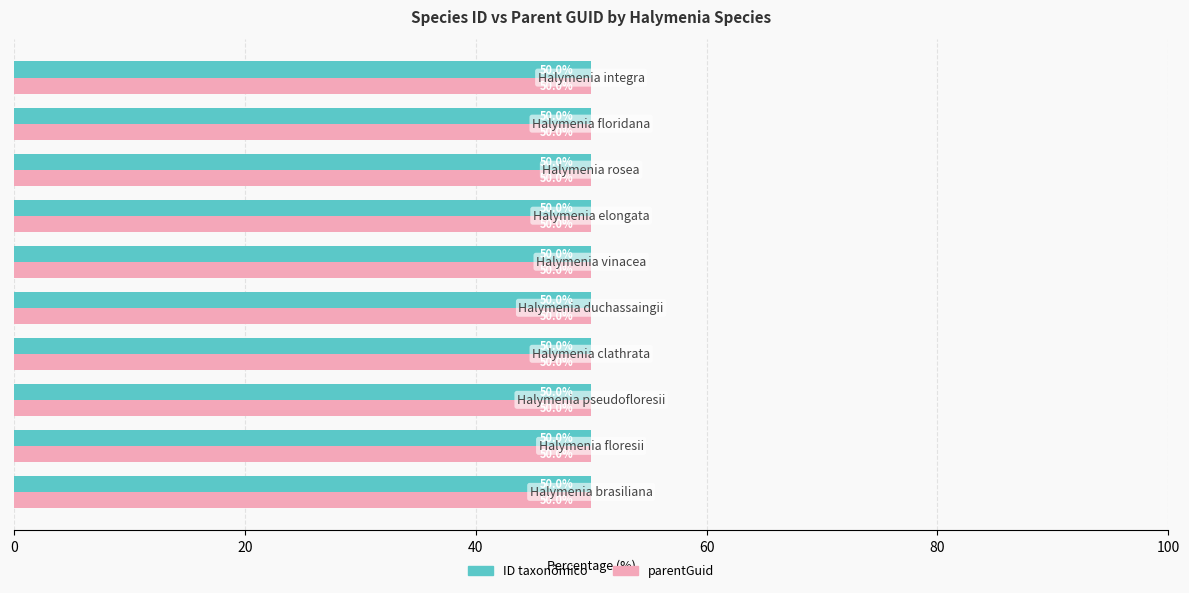

What is the minimum value shown in the chart?

50.0